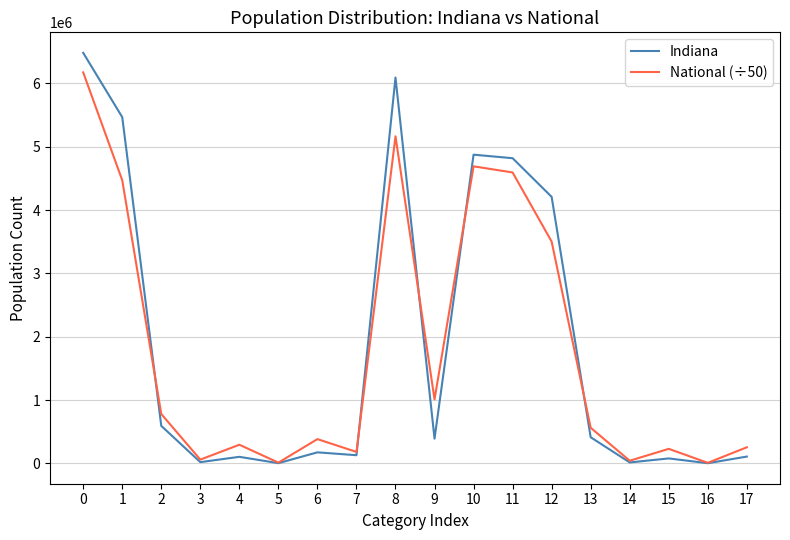

The value of National (÷50) at 15 is 228452.3. True or false?

True